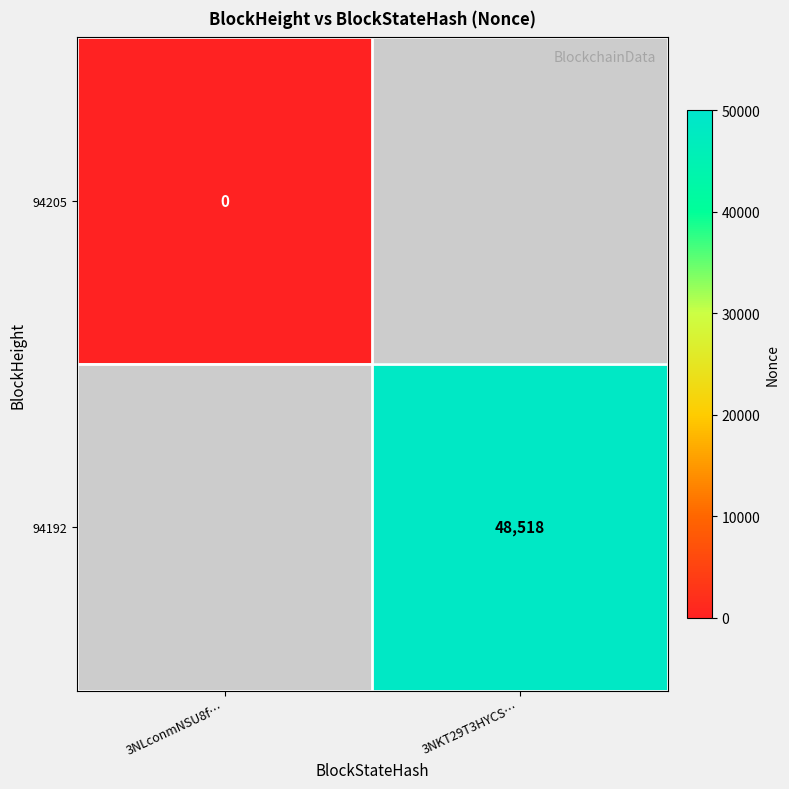

What is the greatest value displayed?

48518.0